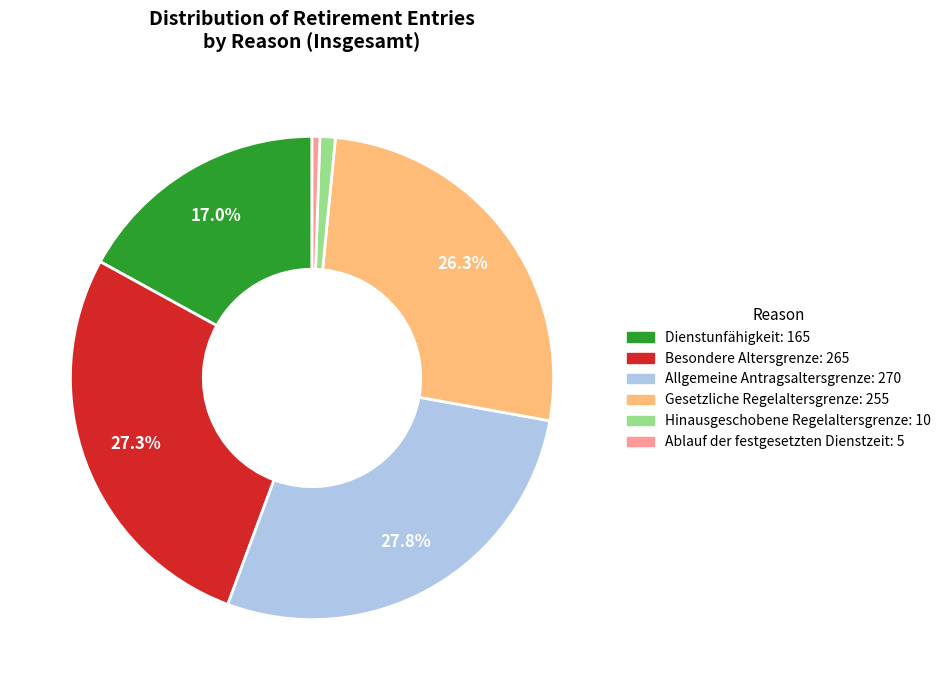

To the nearest percent, what portion does Ablauf der festgesetzten Dienstzeit represent?

1%